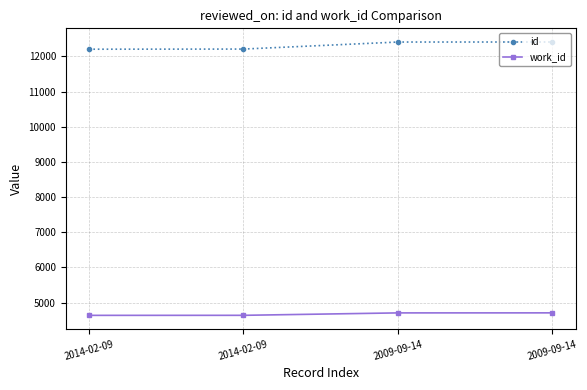

What are all the series names shown in the legend?

id, work_id